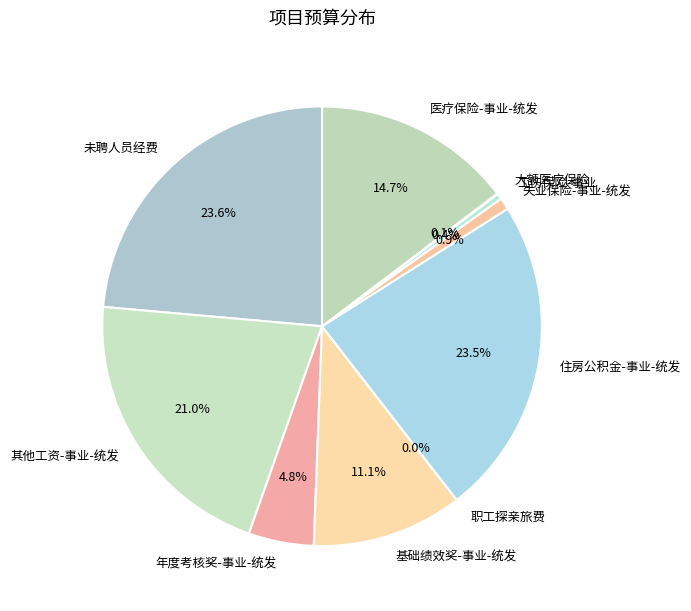

How much of the chart is everything except 医疗保险-事业-统发?

85.3%